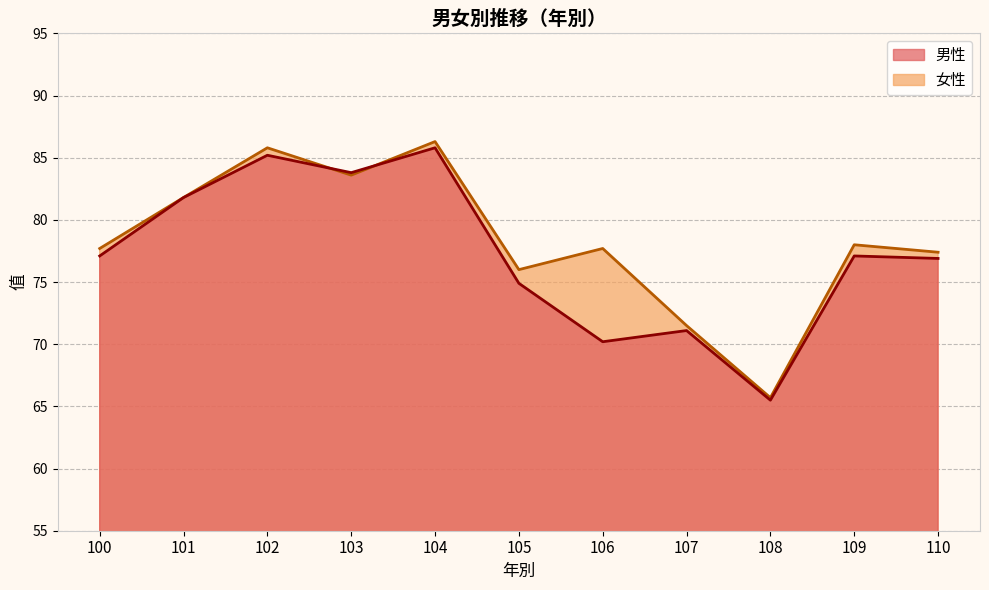

Rank the series by their average value, from lowest to highest.

男性, 女性